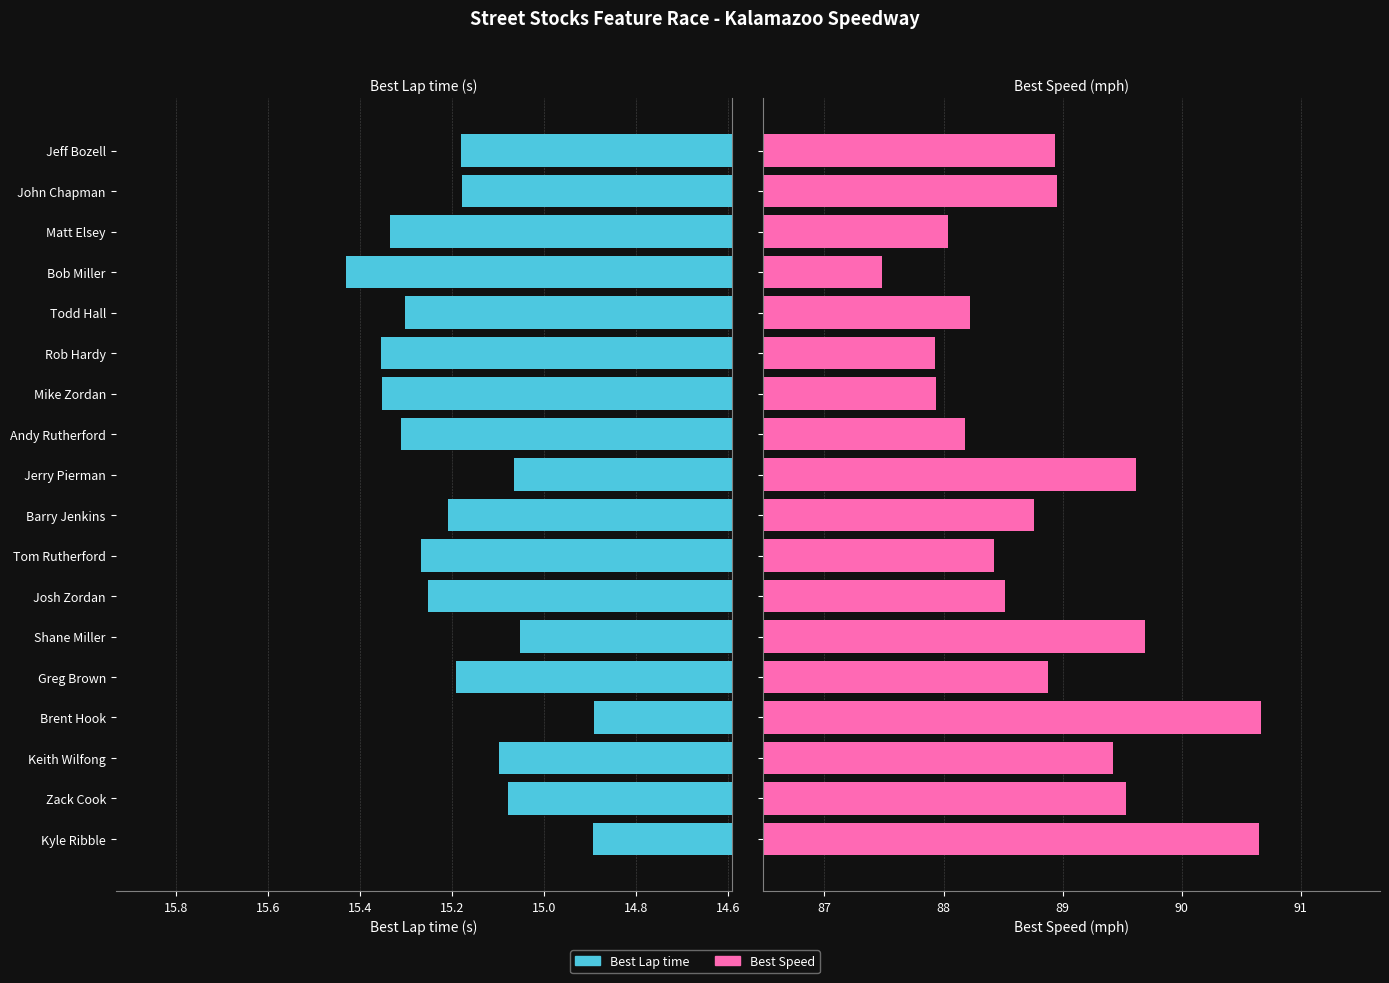

What is the average value of the Best Lap time series?

15.2